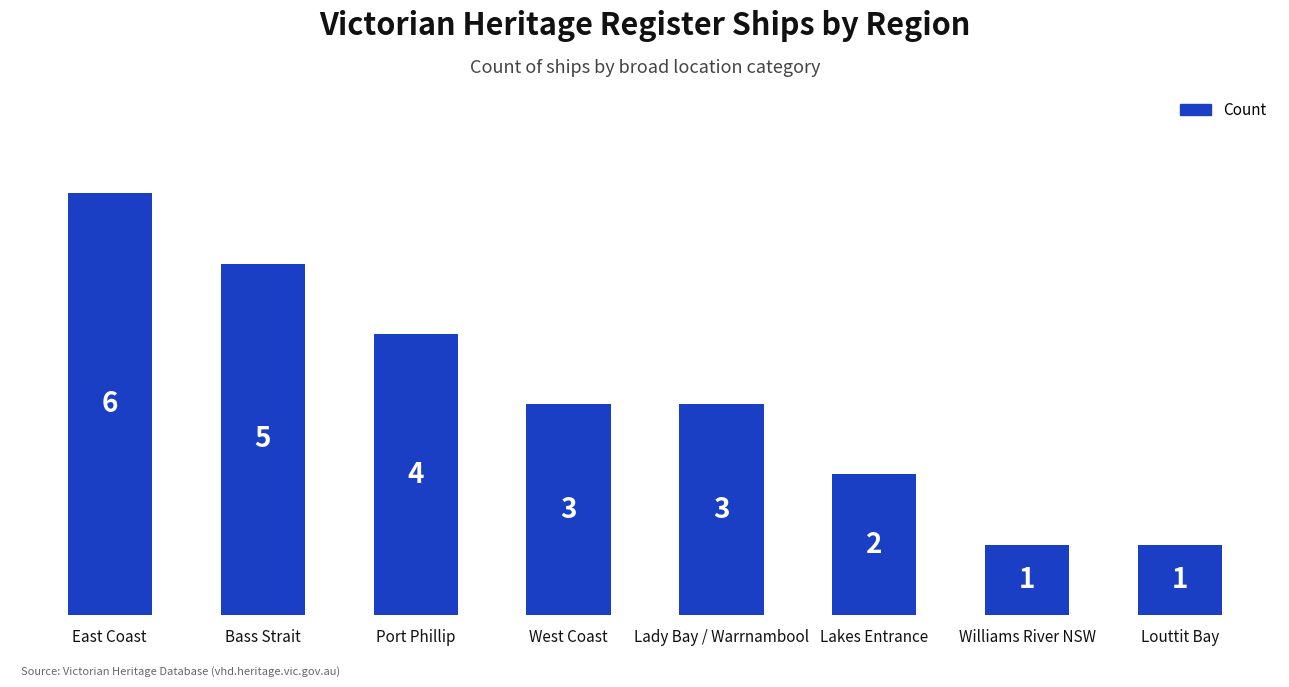

Which category has the highest value across all series?

East Coast